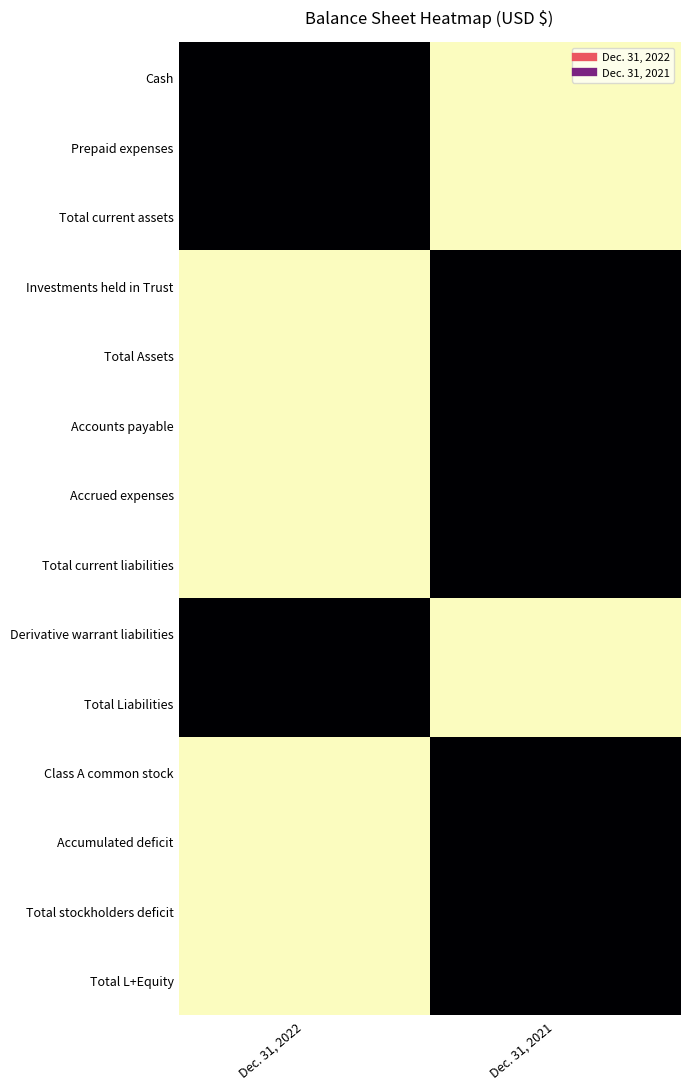

What is the difference between the highest and lowest values at Dec. 31, 2021?

1